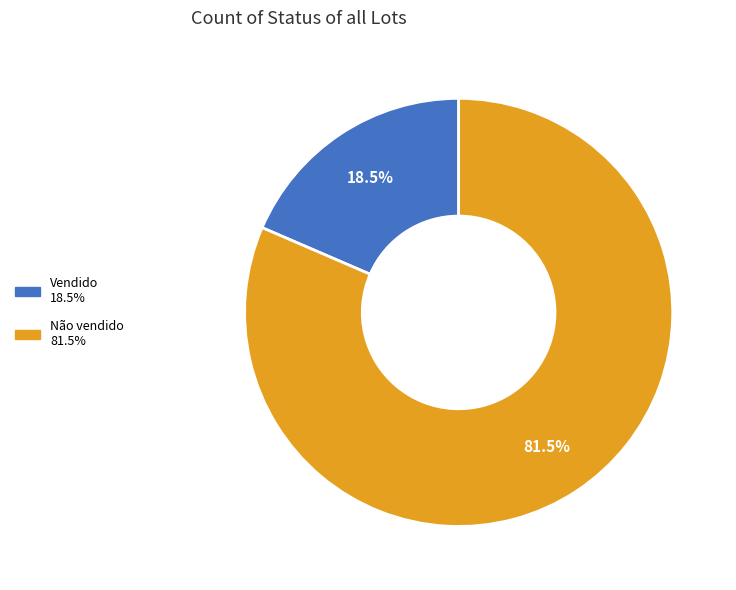

How many segments does this pie chart have?

2